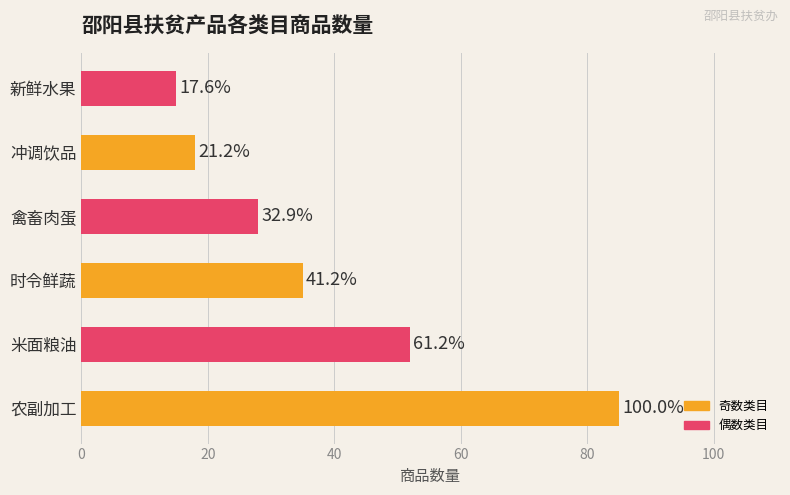

How many bars are there in total?

6